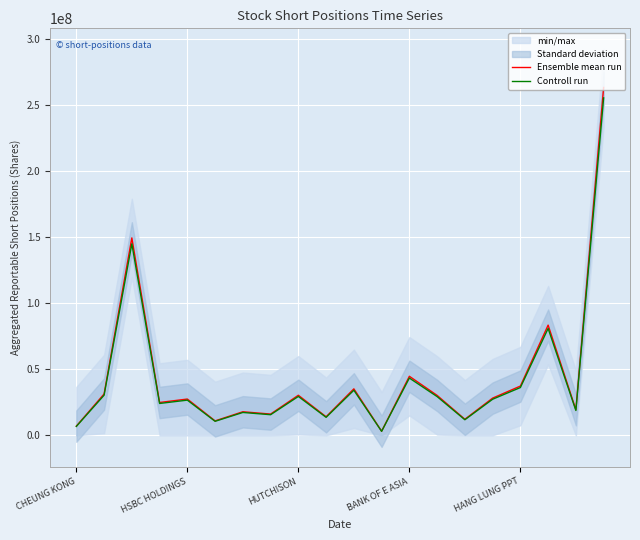

What is the sum of the Controll run values at 7 and HANG LUNG PPT?

42337490.1